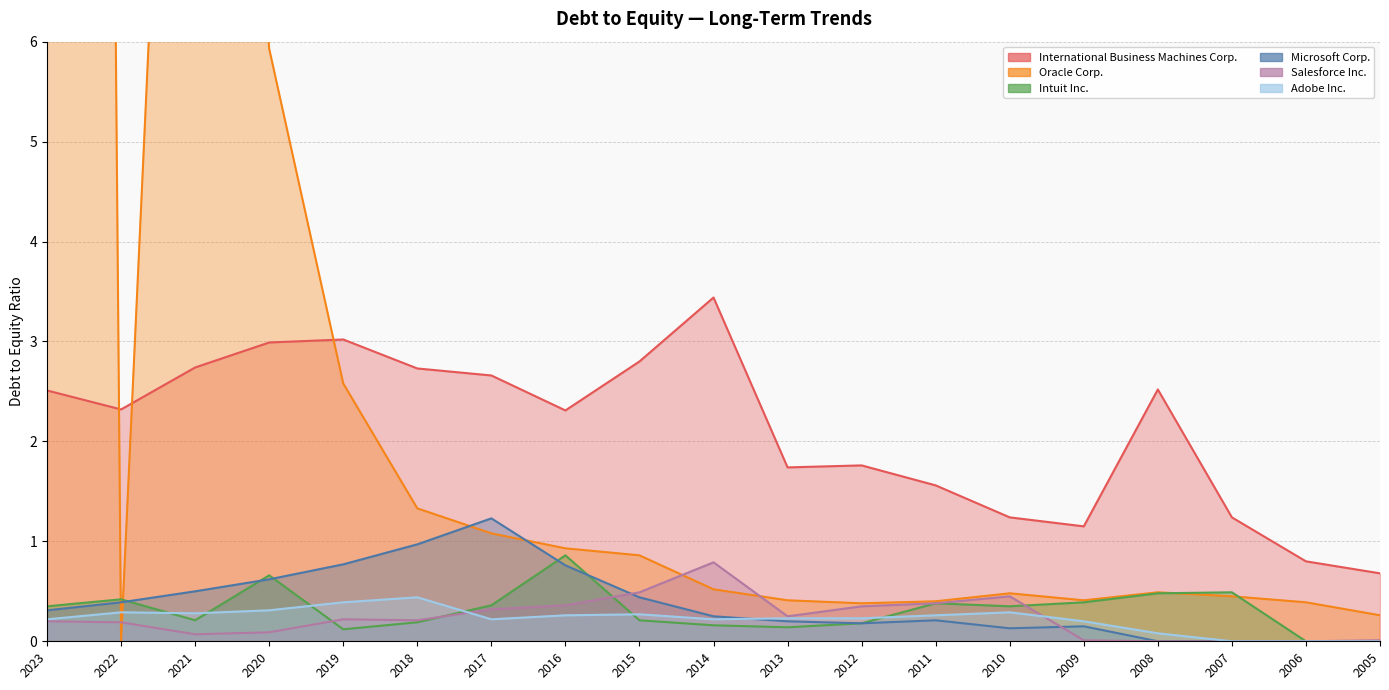

What value does the International Business Machines Corp. series have at 2009?

1.1